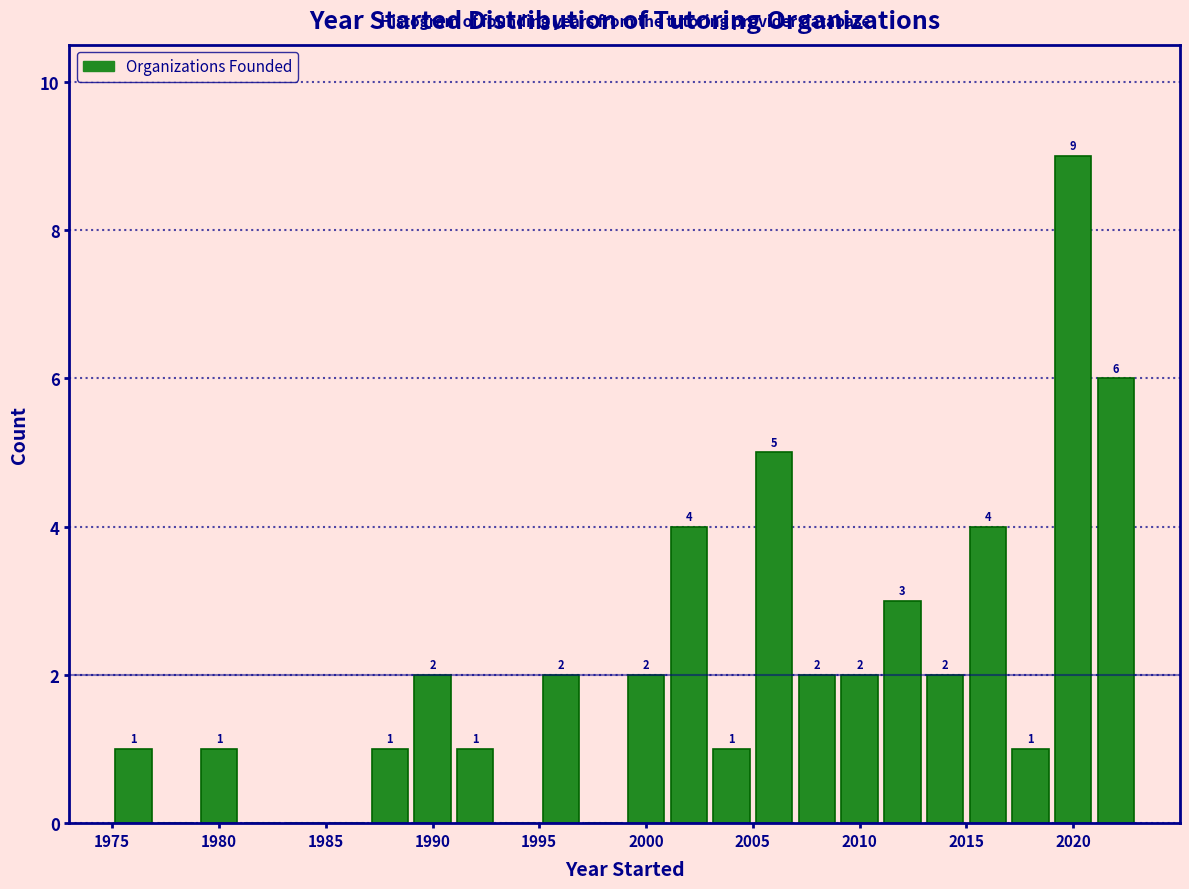

Which range on the x-axis has the tallest bar?

2019 to 2021